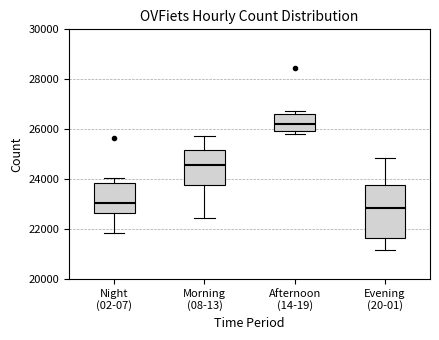

Which box has the highest median line?

Afternoon (14-19)